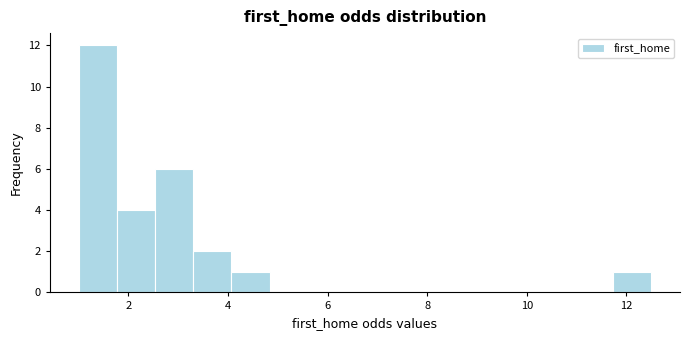

Read against the x-axis, roughly where is the centre of the tallest bar?

1.4